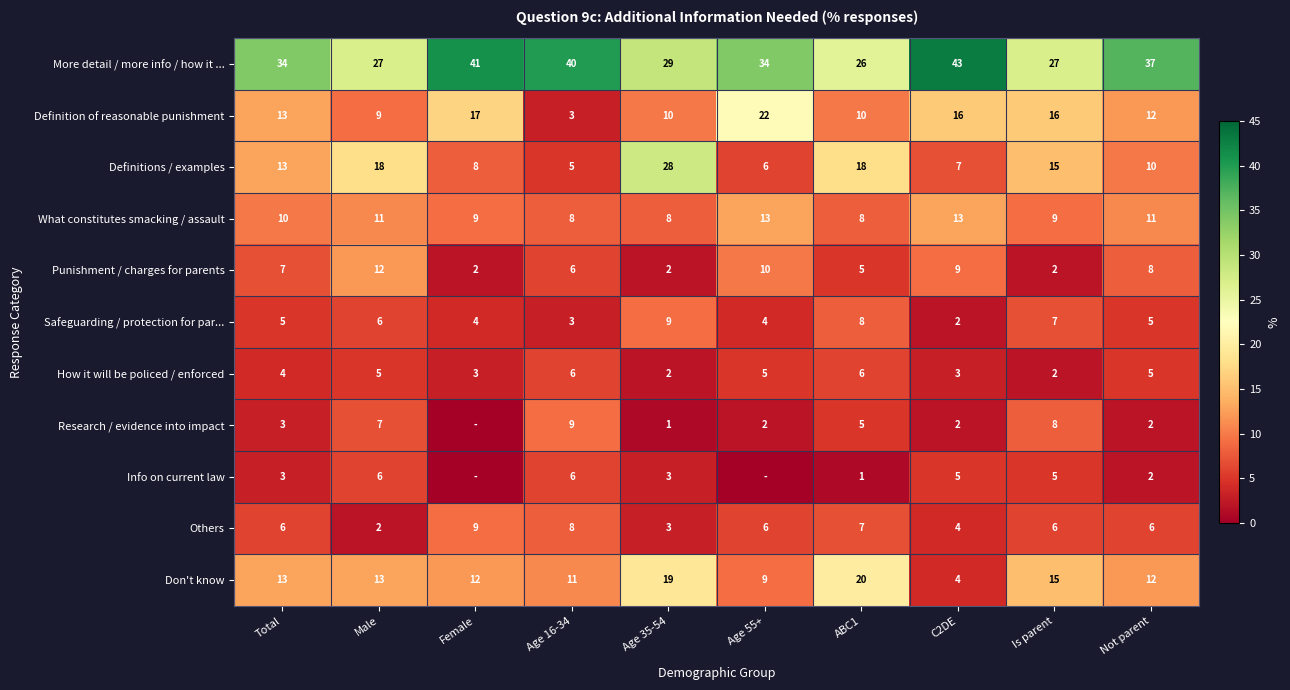

What is the maximum value for Don't know?

20